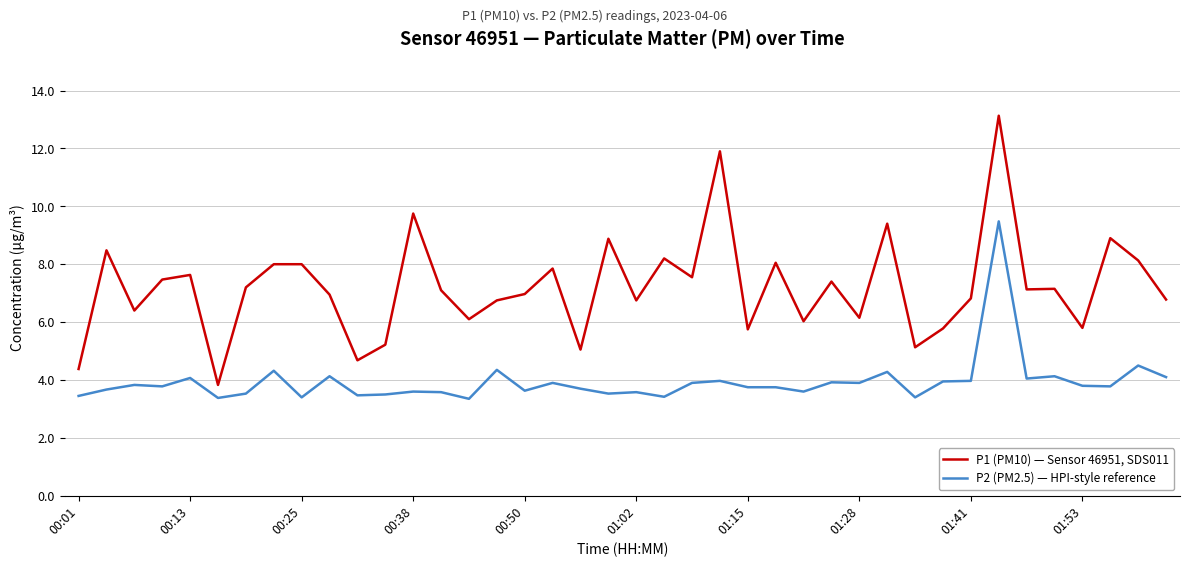

Which series has the largest total across all categories?

P1 (PM10) — Sensor 46951, SDS011